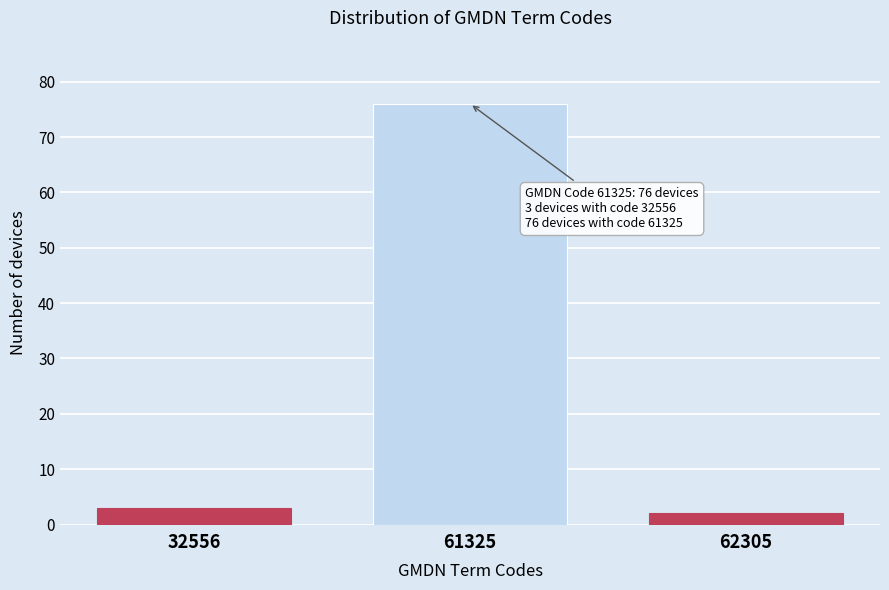

Reading right to left, what are all the values shown in this chart?

62305=2	61325=76	32556=3